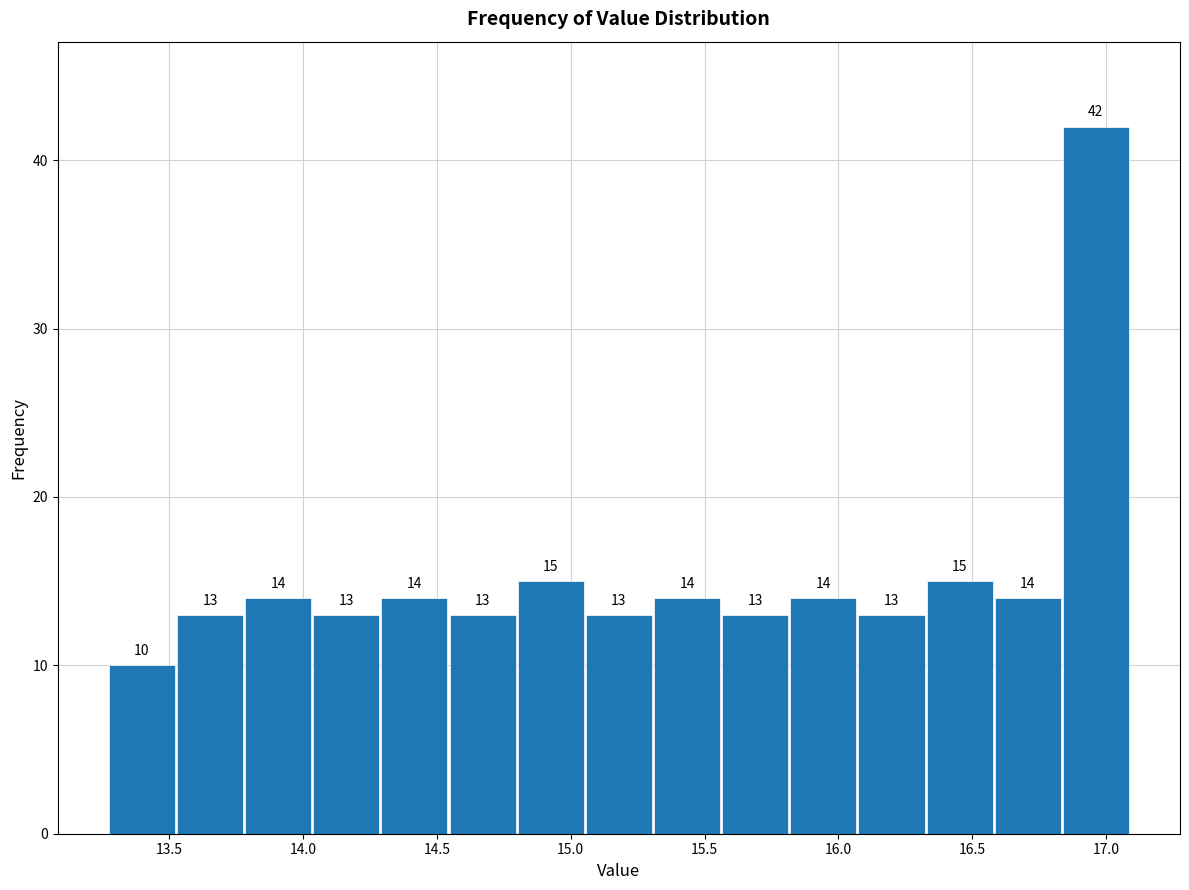

Over which range of the x-axis is the bar tallest?

16.85 to 17.10